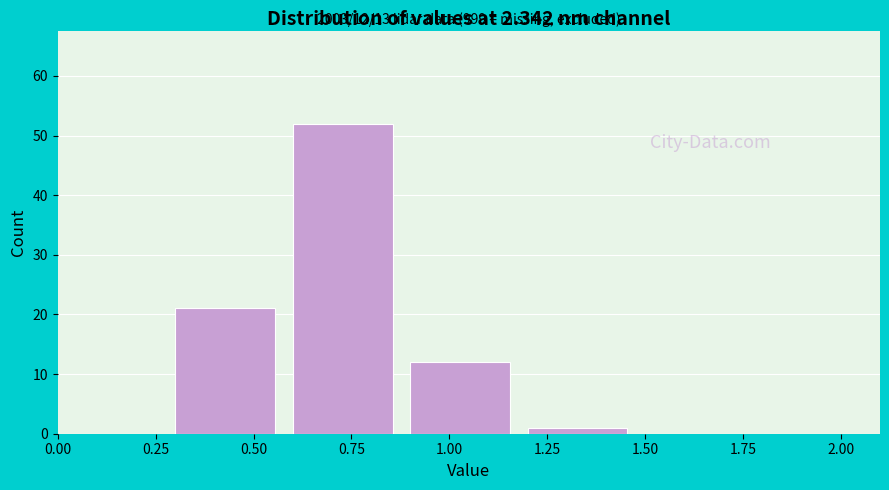

Over which range of the x-axis is the bar tallest?

0.6 to 0.9